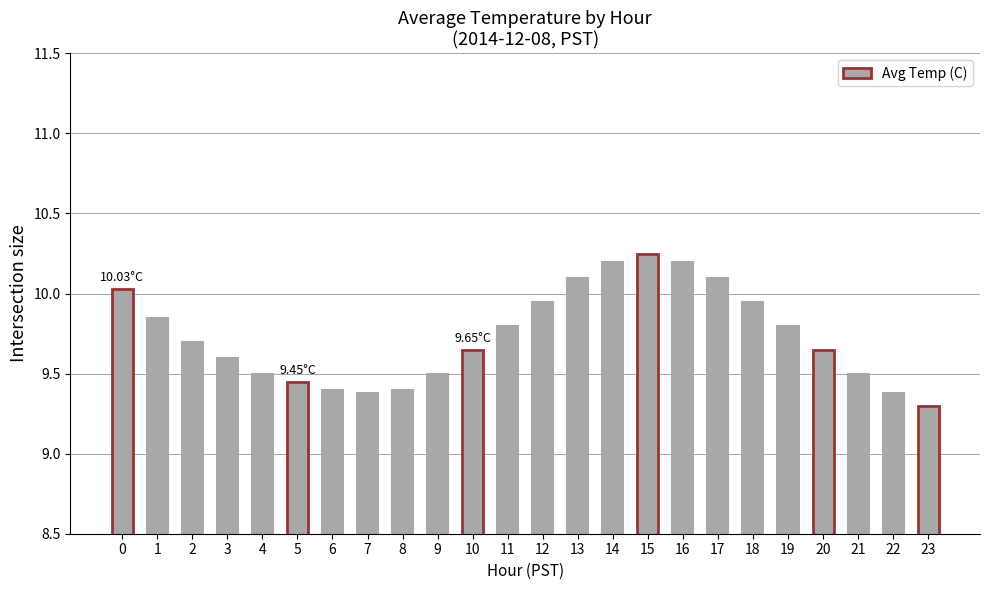

Approximately how many times larger is the value at 4 compared to 11?

1.0